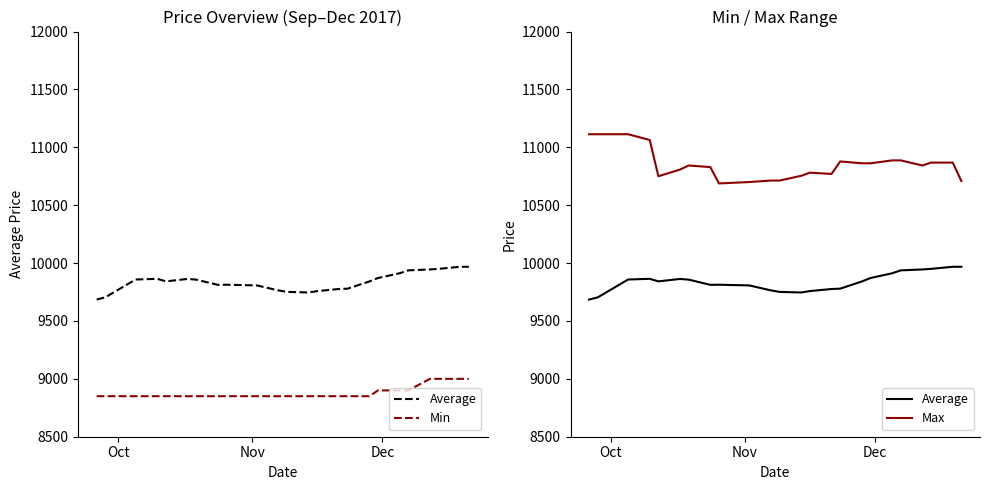

How many distinct data groups are displayed?

3